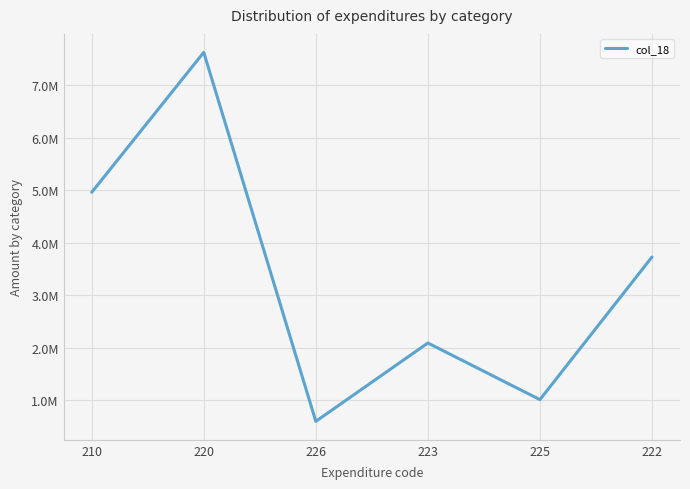

The value at 210 is 1109867.7. True or false?

False